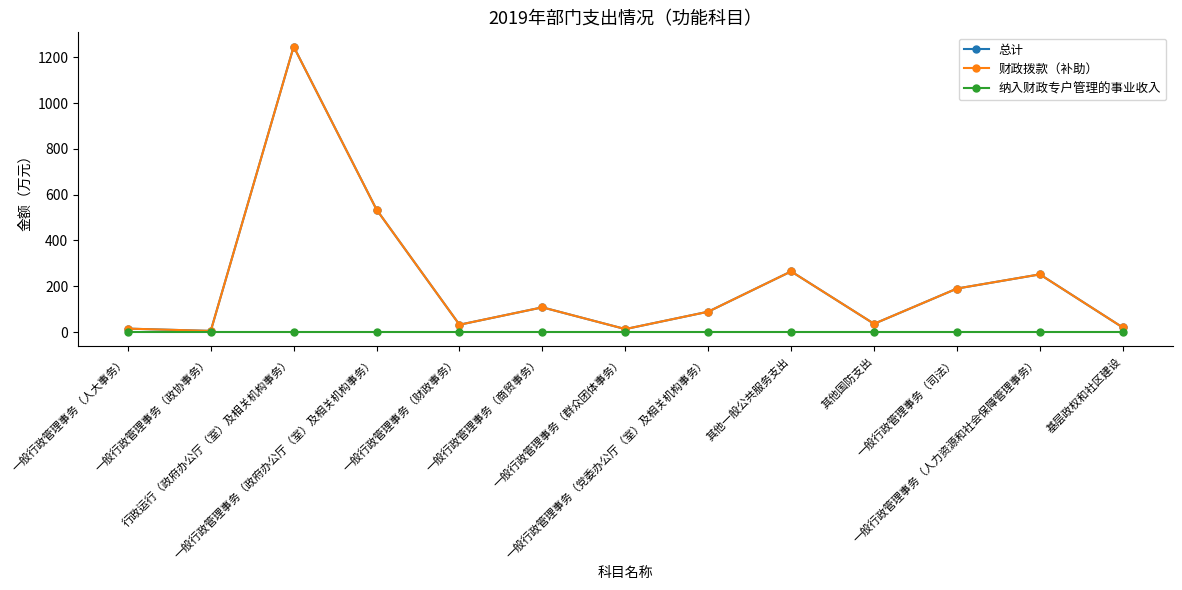

Count the number of data series in this chart.

3